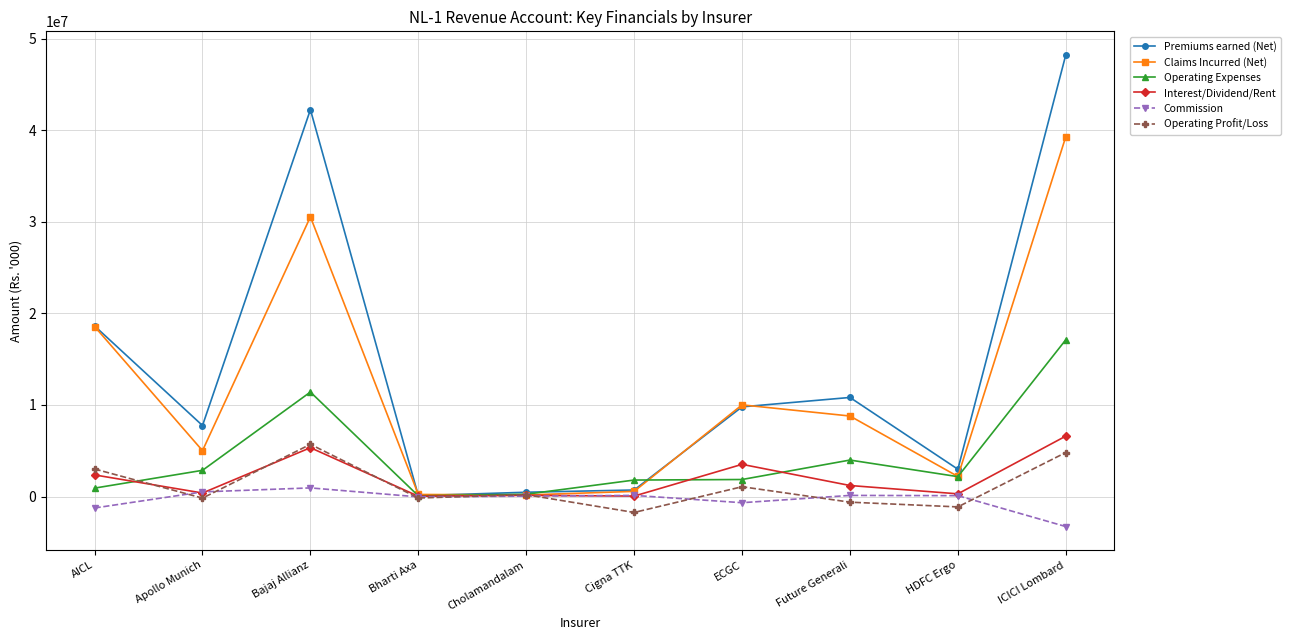

At which category is the sum across all series the highest?

ICICI Lombard